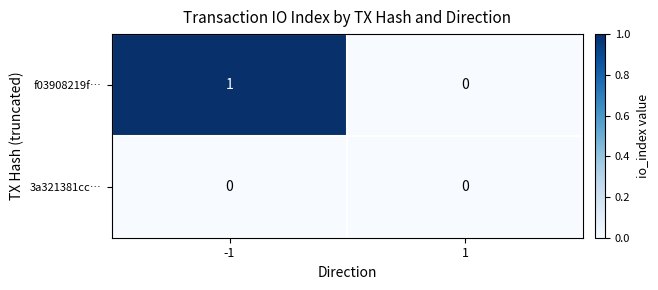

Reading left to right, what are all the values shown in this chart?

f03908219f…: -1=1	1=0
3a321381cc…: -1=0	1=0